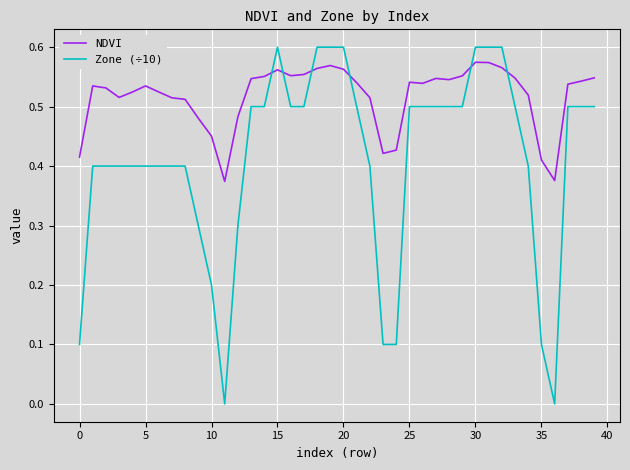

Which series has the widest spread of values?

Zone (÷10)